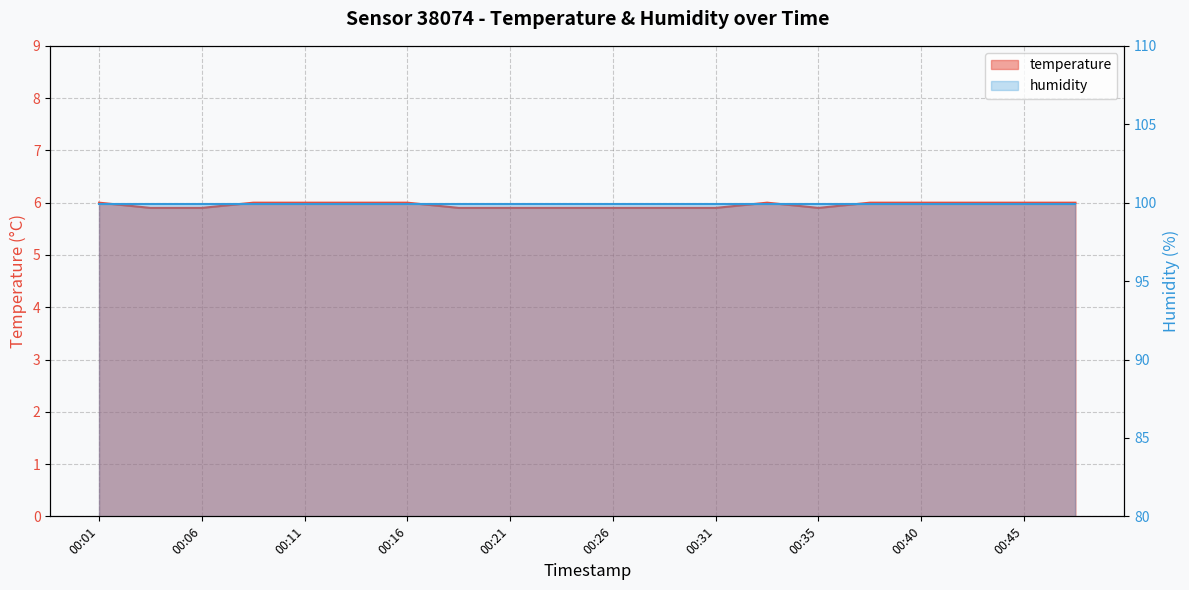

How many points are higher than both their immediate neighbors (excluding endpoints)?

1